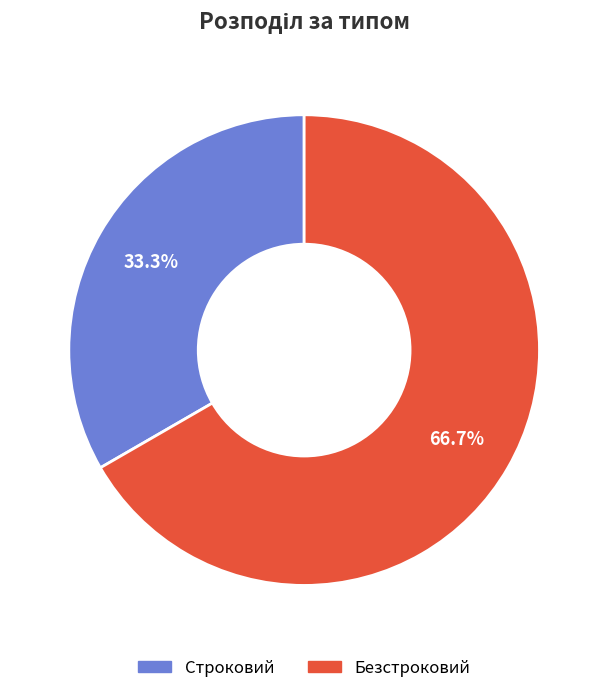

To the nearest percent, what is the difference between the largest and smallest slice percentages?

33%